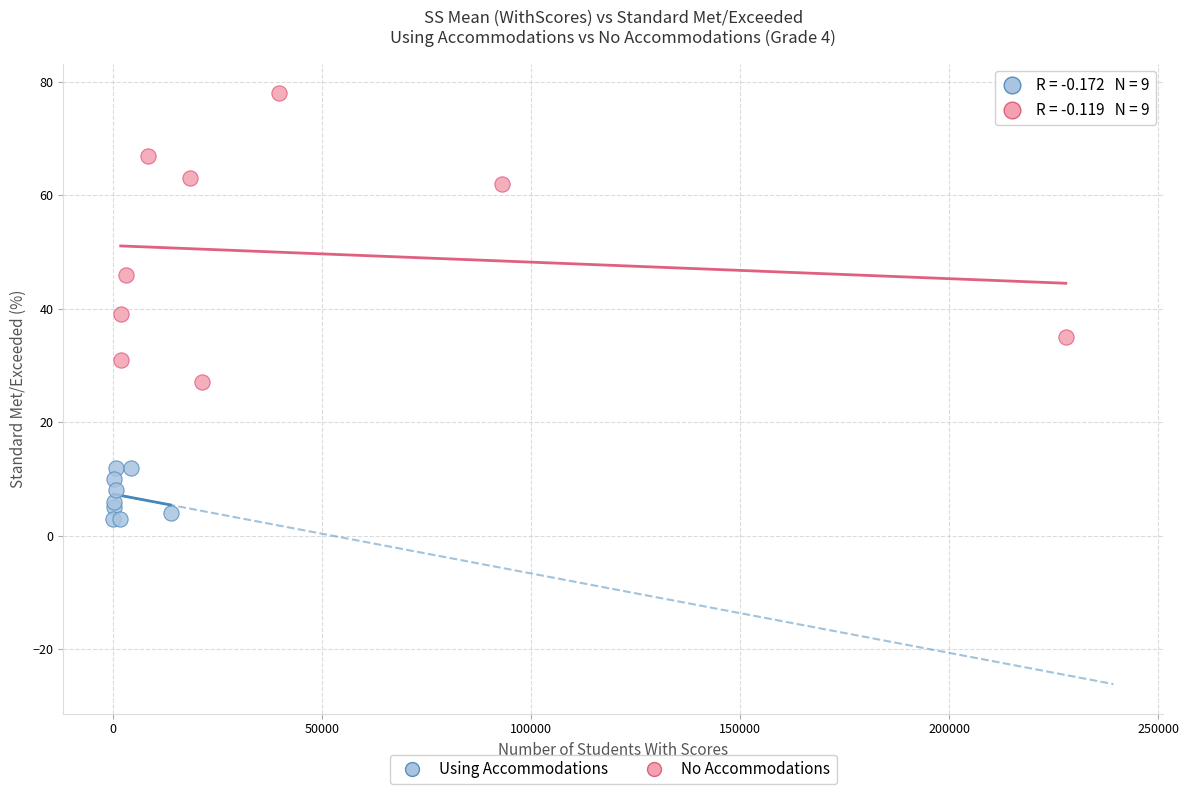

Which series has the largest Y range (max minus min)?

No Accommodations